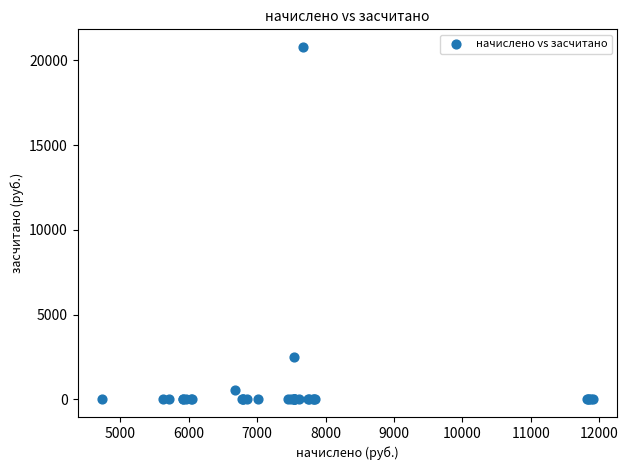

What Y value in the scatter plot is closest to 10394?

2511.6